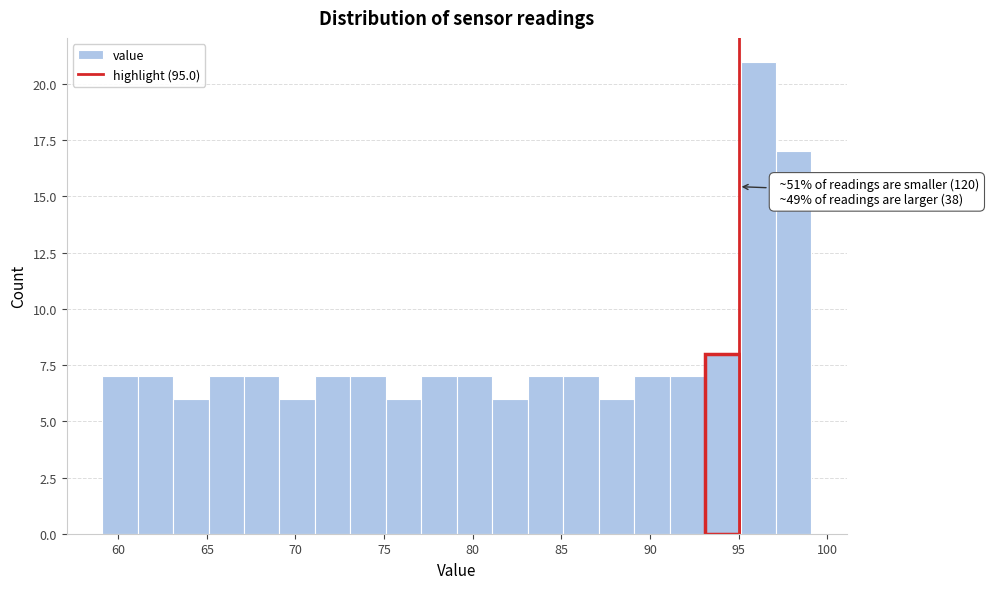

Over which range of the x-axis is the bar tallest?

95.1 to 97.1